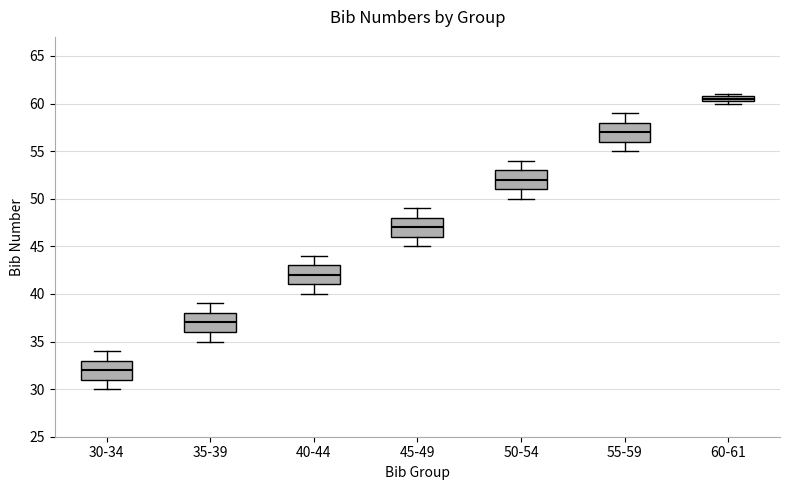

Where is the lower edge of the box for 60-61 on the y-axis? The values are not printed on the chart, so give them approximately, as read against the axis.

60.5